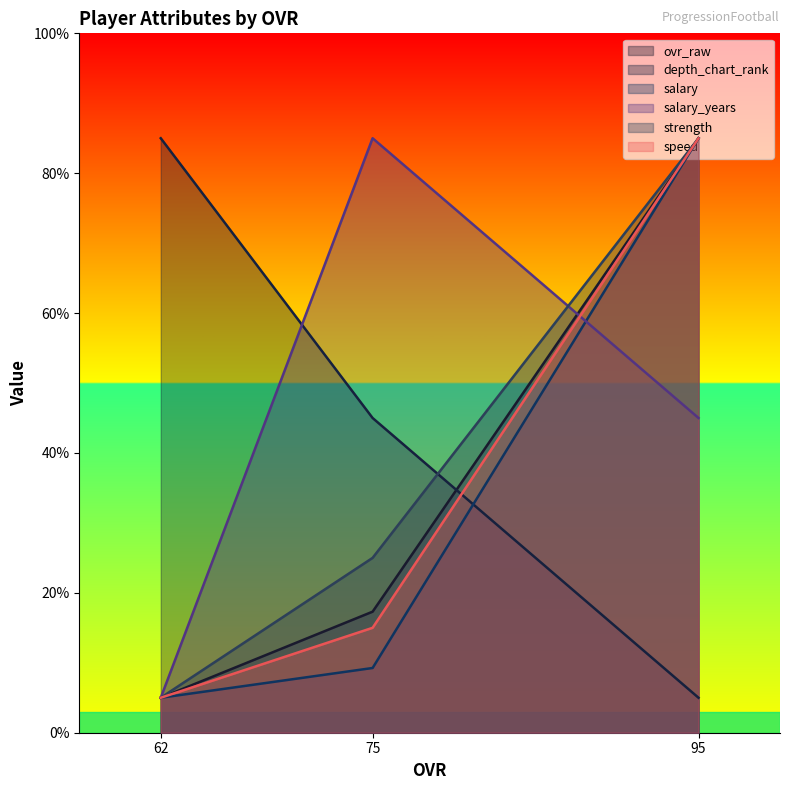

What is the difference between the strength values at 62 and 95?

80.0